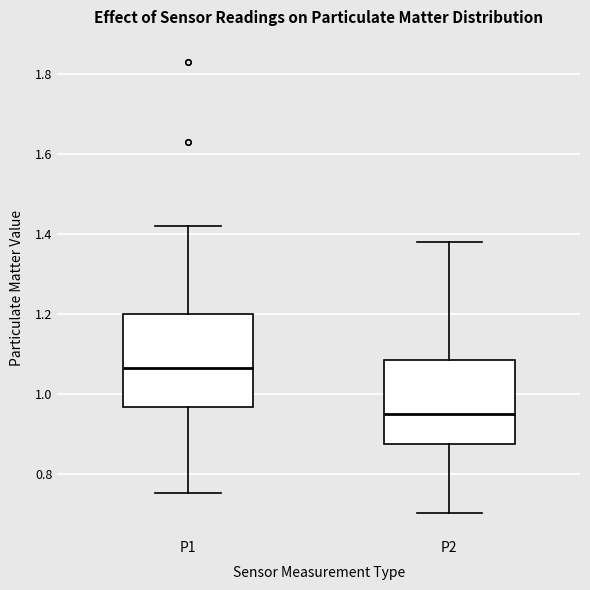

Reading left to right, read every box against the y-axis: the position of its median line, the range the box covers, and the ends of its whiskers. The values are not printed on the chart, so give them approximately, as read against the axis.

P1: median 1.06, box 0.96 to 1.20, whiskers 0.76 to 1.42
P2: median 0.96, box 0.88 to 1.08, whiskers 0.70 to 1.38